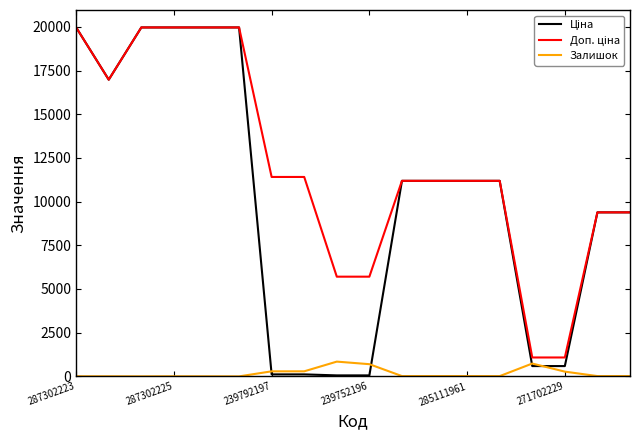

How many categories are shown in the chart?

18